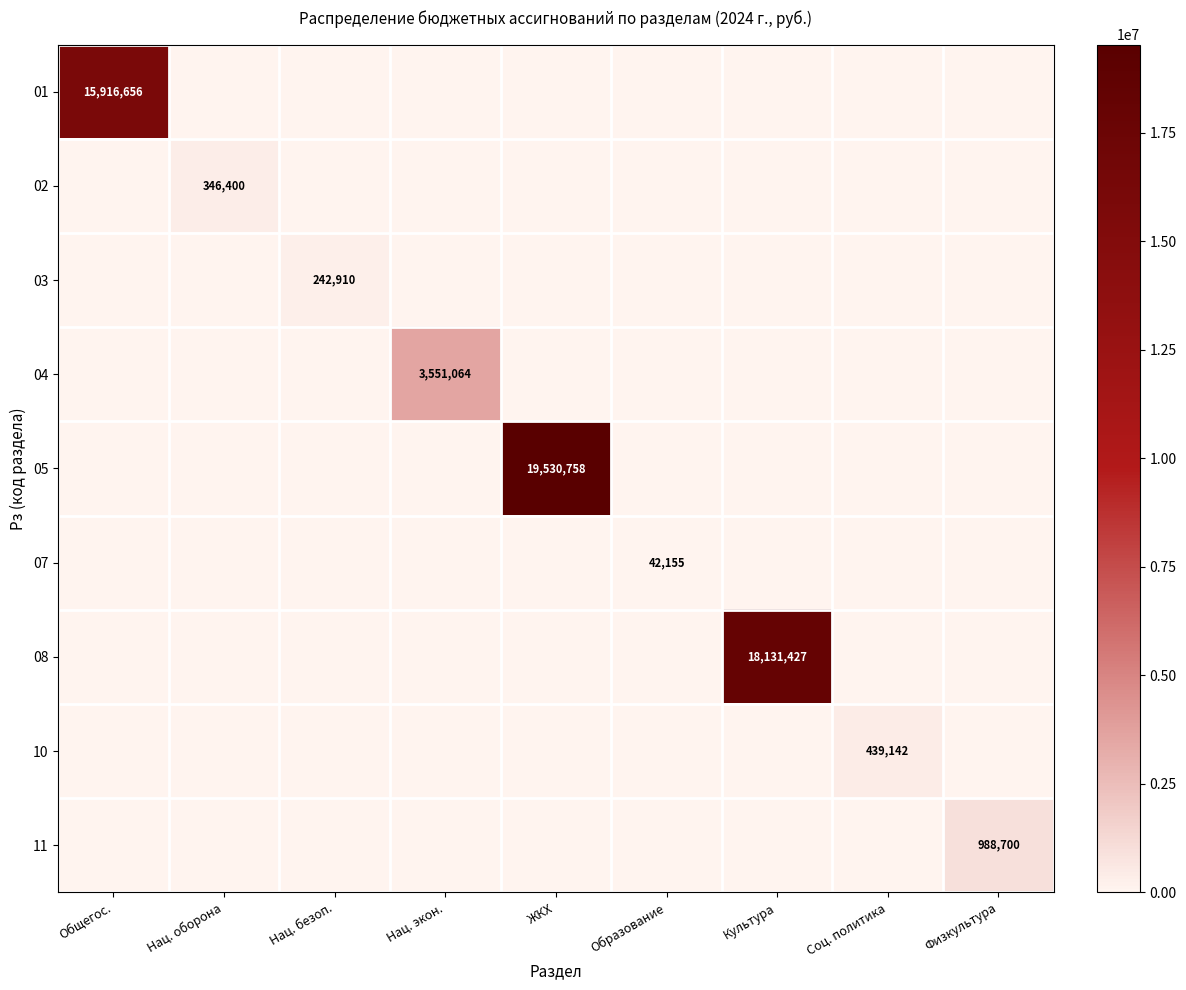

True or false: 07 has a value of 42155 at Образование.

True